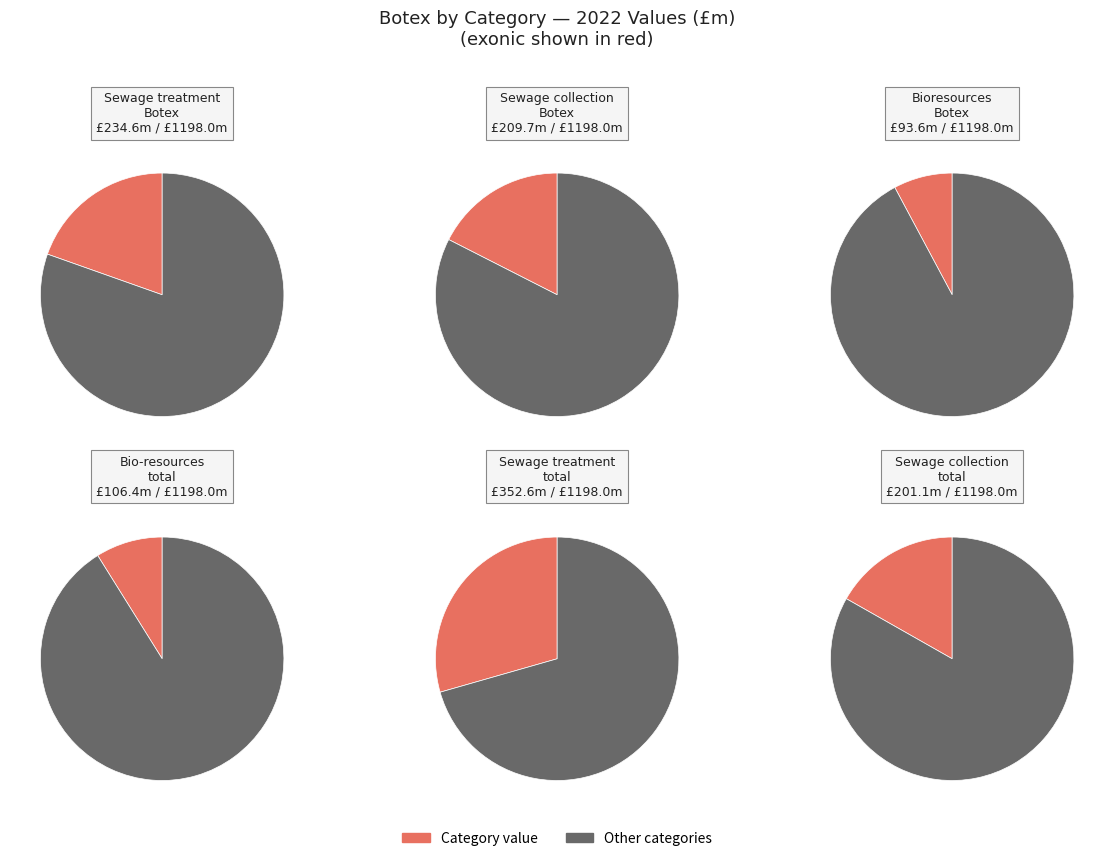

Is WSH the majority of the pie?

No